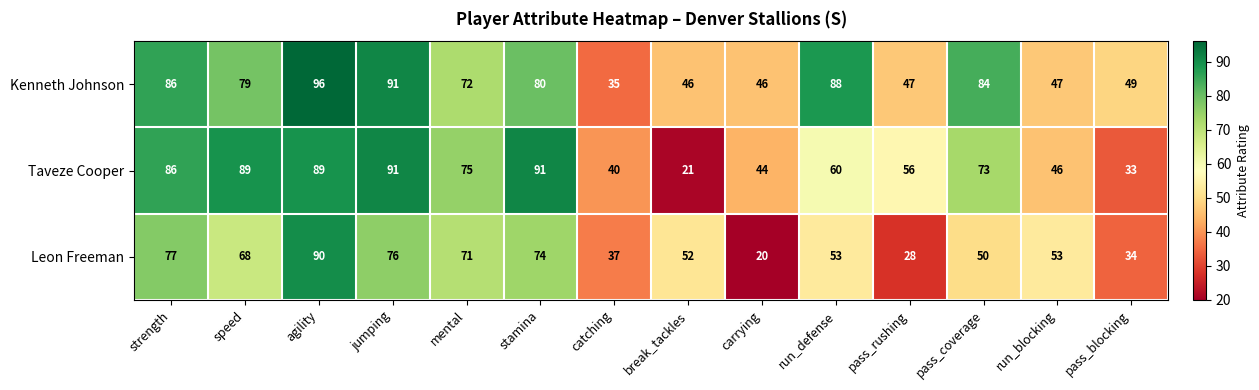

What is the difference between the highest and lowest values at stamina?

17